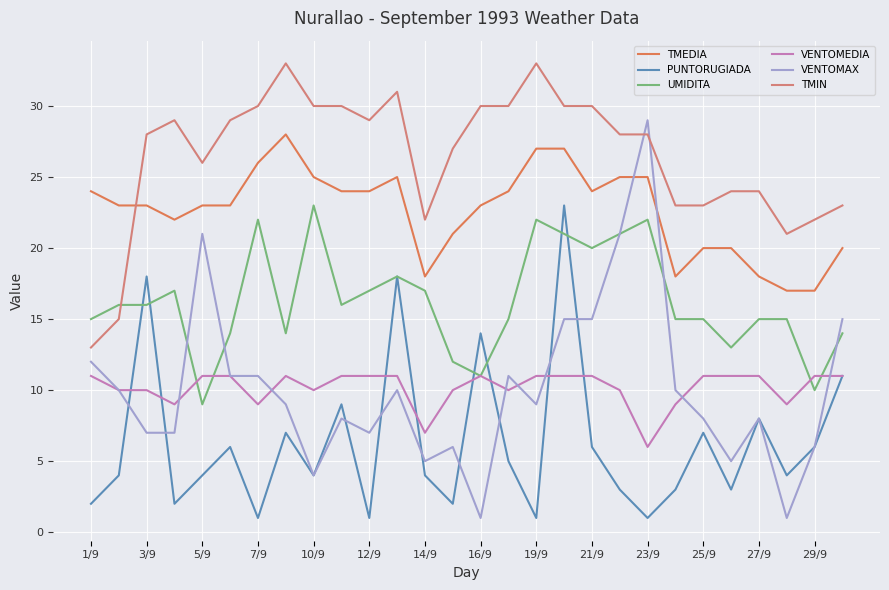

Which series has the largest total across all categories?

TMIN